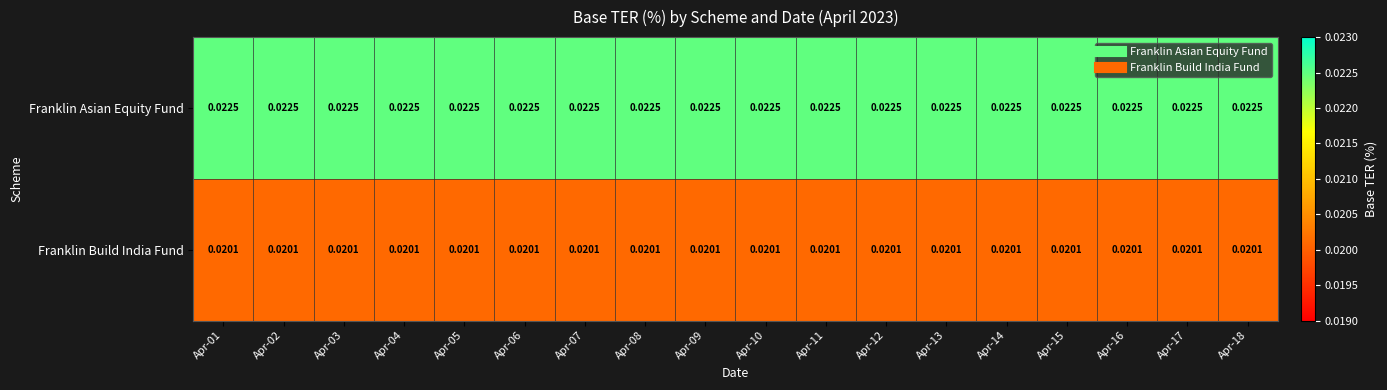

Rank the series by their maximum value, from lowest to highest.

Franklin Build India Fund, Franklin Asian Equity Fund